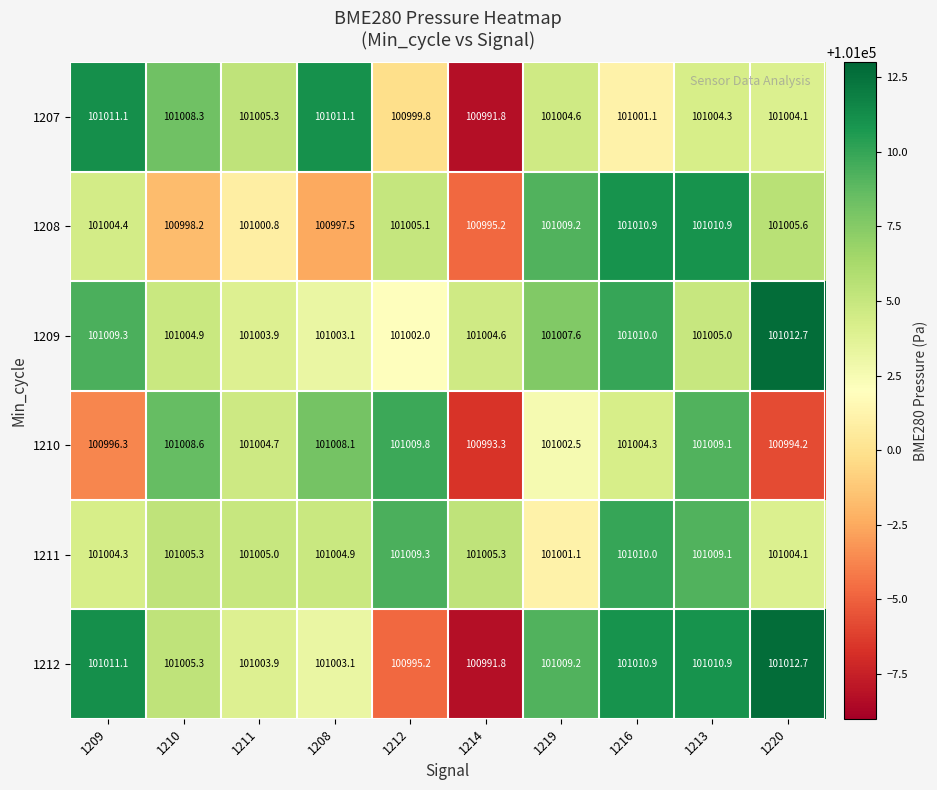

Which series has the largest total across all categories?

1209